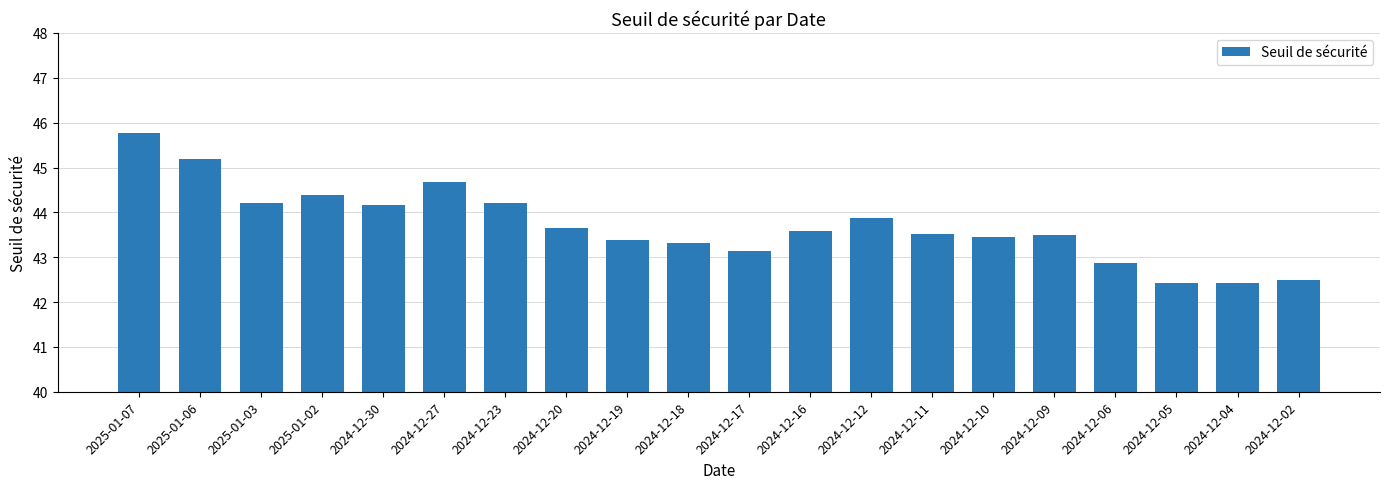

Is it true that the value at 2024-12-19 is 13.3?

False